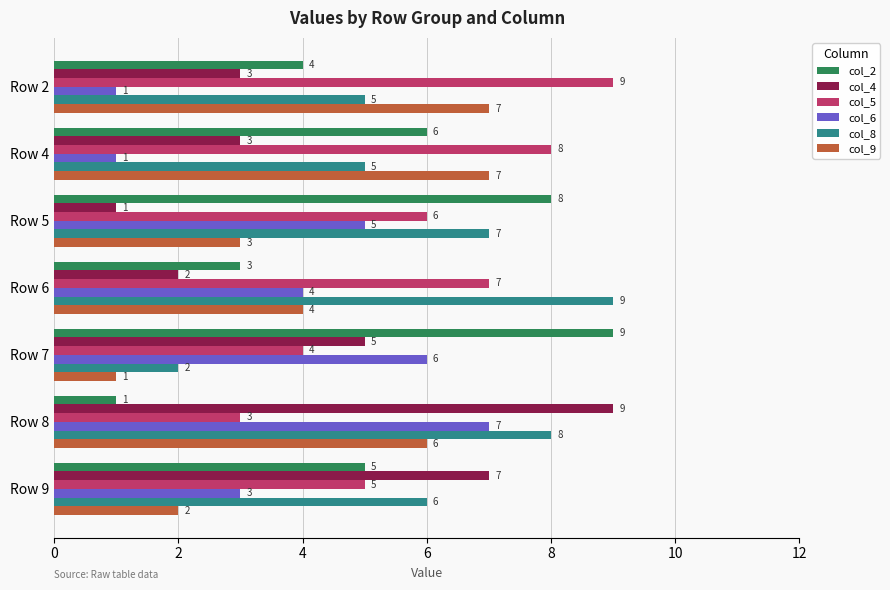

At Row 5, list the series in order from largest to smallest.

col_2, col_8, col_5, col_6, col_9, col_4